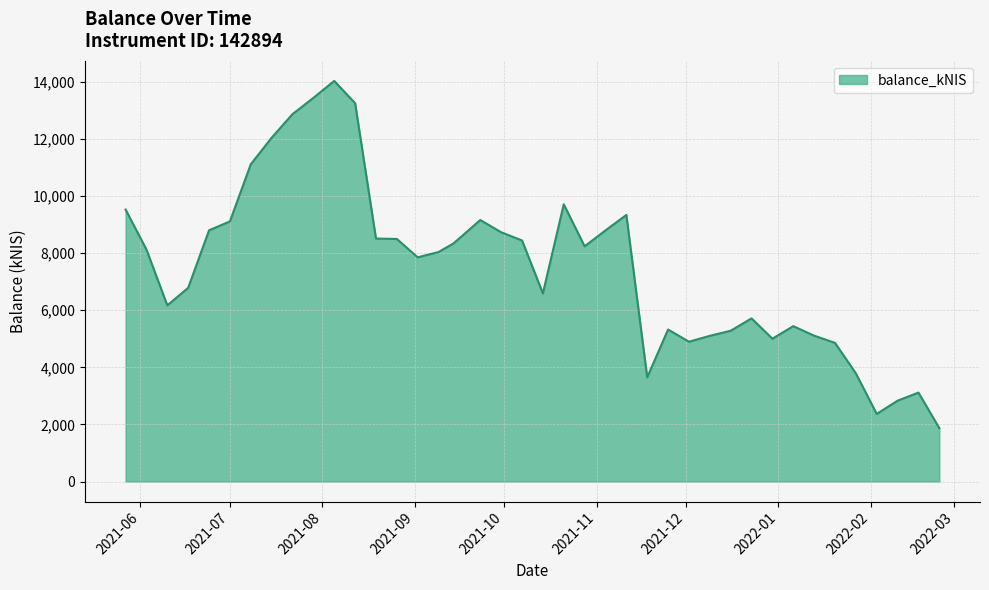

What is the difference between the maximum and minimum values?

12157.5